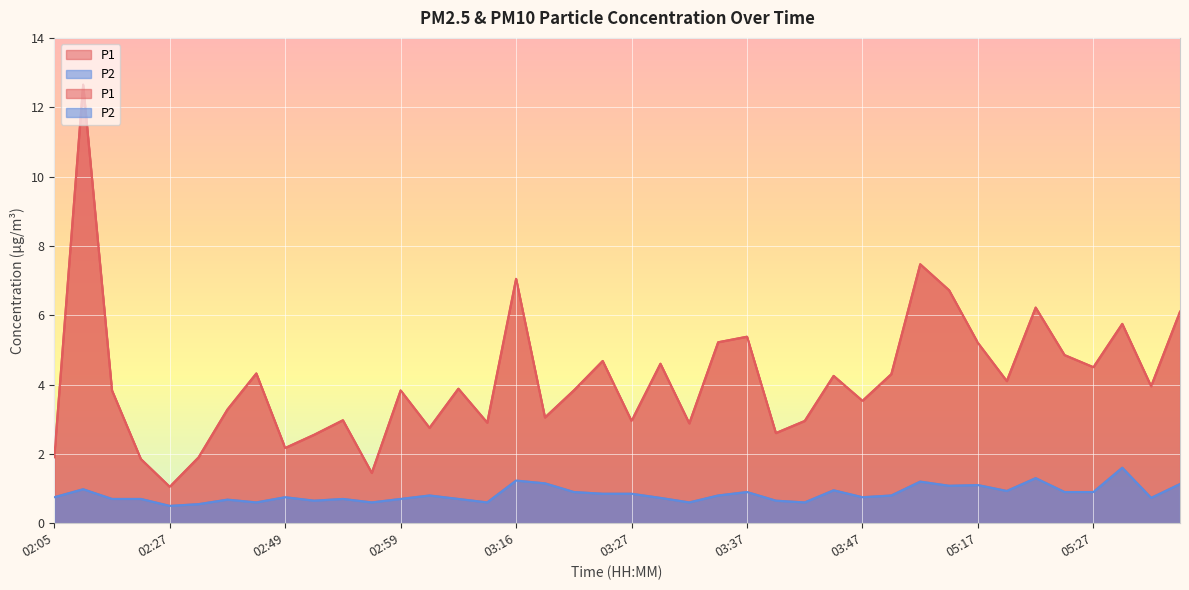

The value of P1 at 02:57 is 2.4. True or false?

False